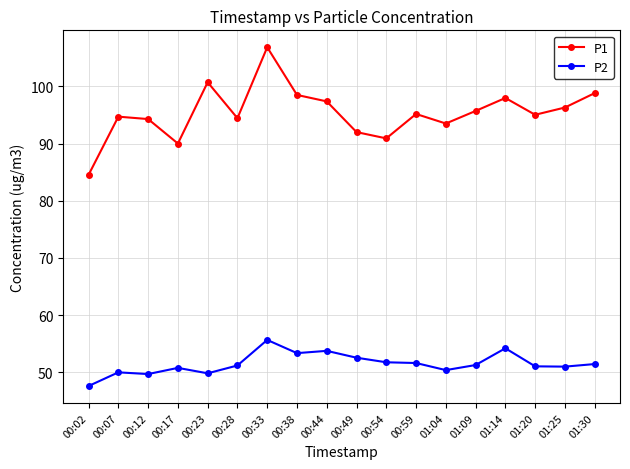

Count the number of categories in the chart.

18